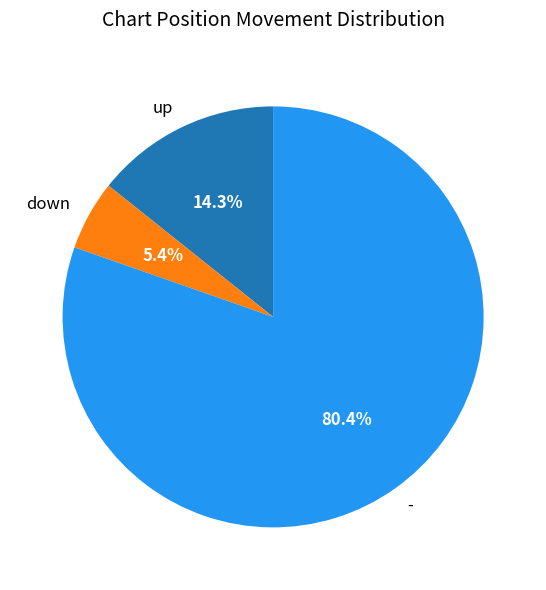

To the nearest percent, what is the average slice percentage?

33%